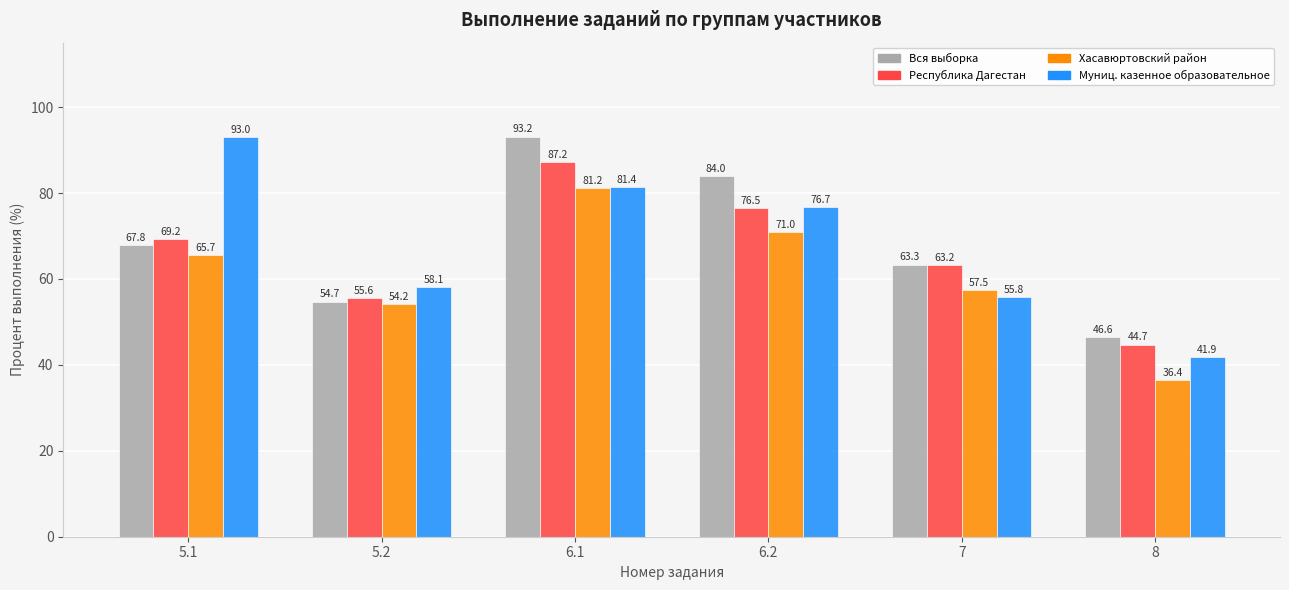

What is the label of the 2nd bar from the left?

5.2